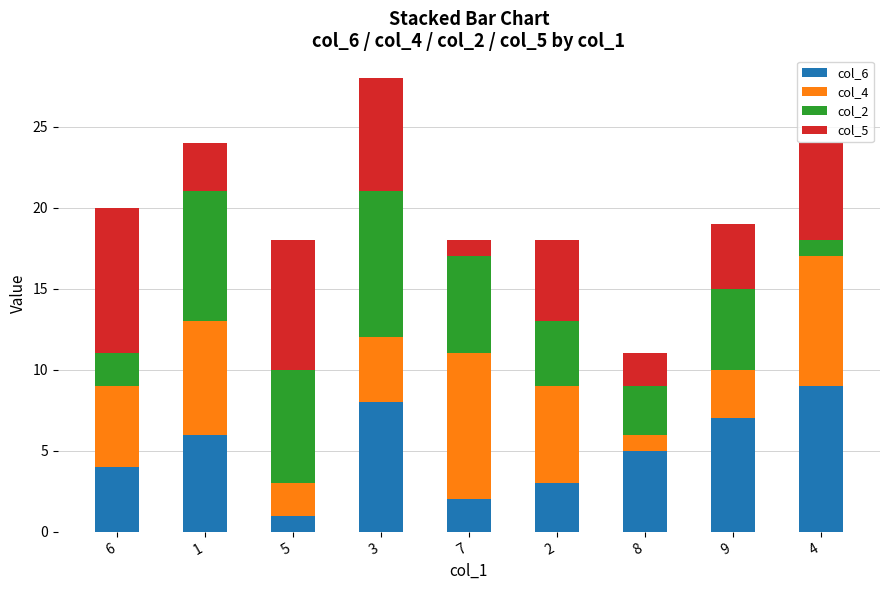

Is it true that col_6 equals 3 at 2?

True